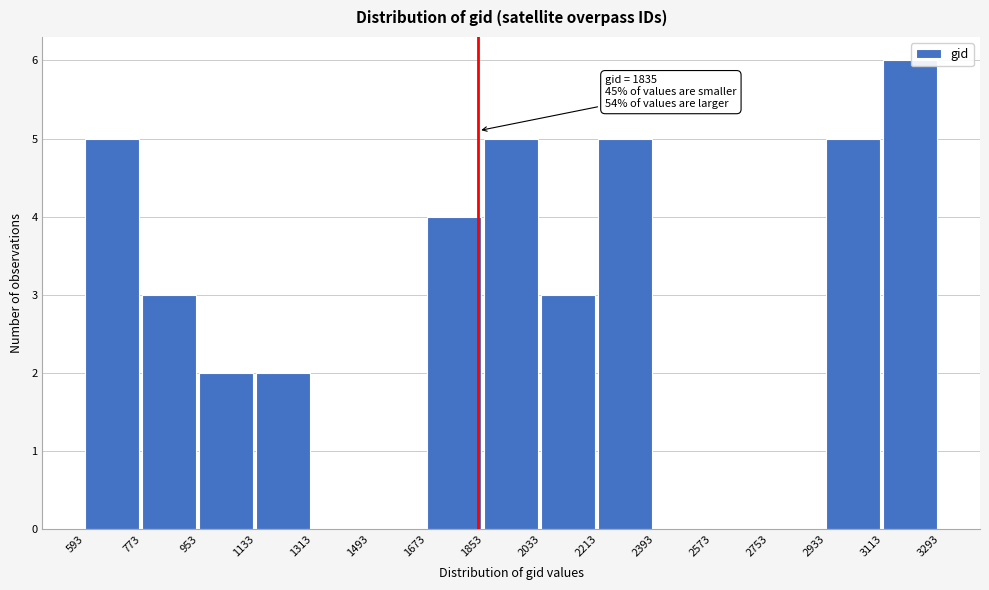

Over which range of the x-axis is the bar tallest?

3113 to 3293